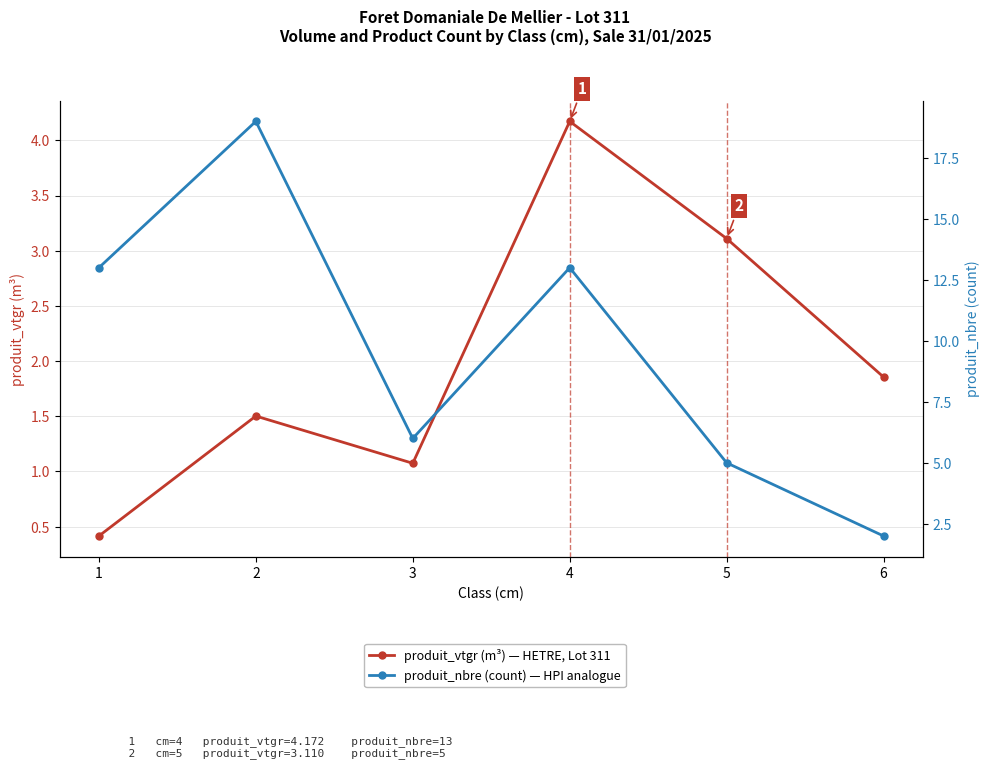

List the series in order of their overall mean, lowest first.

produit_vtgr (m³), produit_nbre (count)